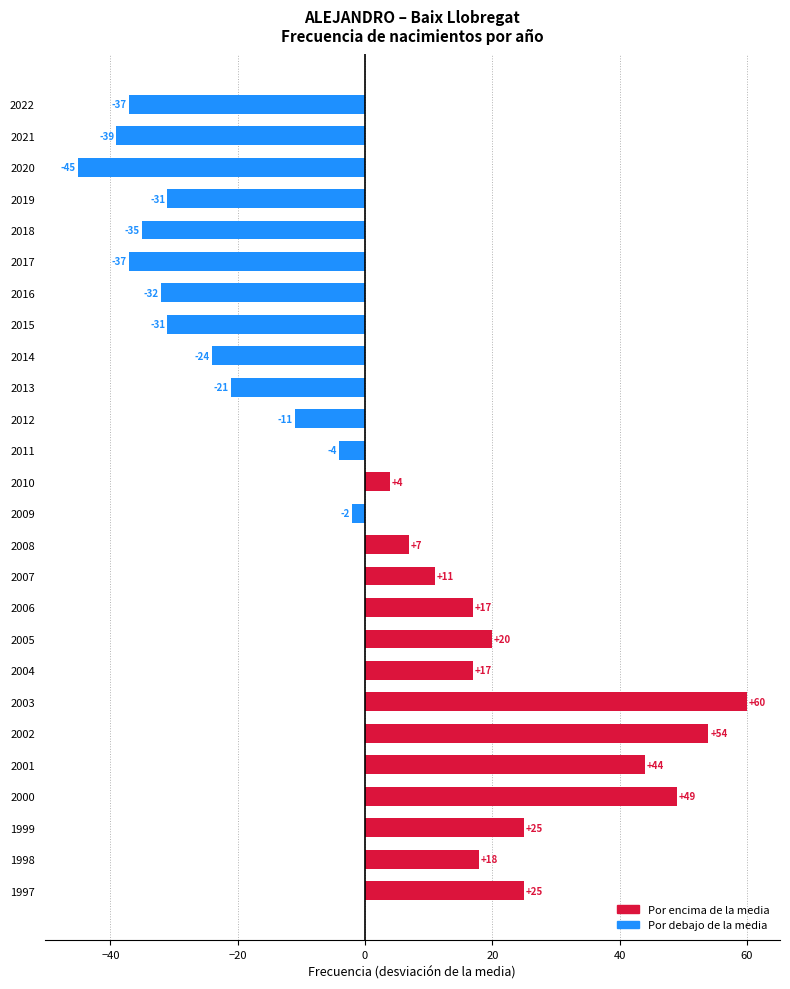

What is the value of the 22nd bar from the top?

43.9